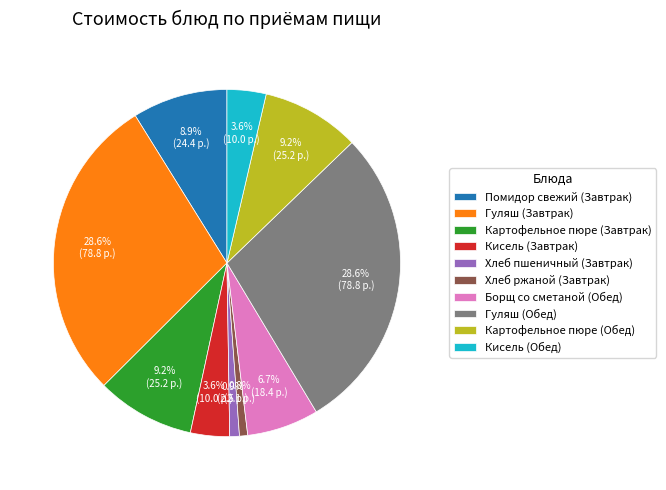

What percentage is the Гуляш (Завтрак) slice, to the nearest percent?

29%